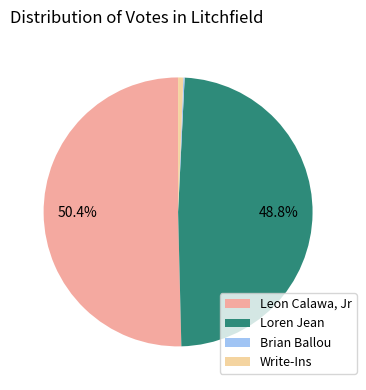

What percentage is the Write-Ins slice, to the nearest percent?

1%